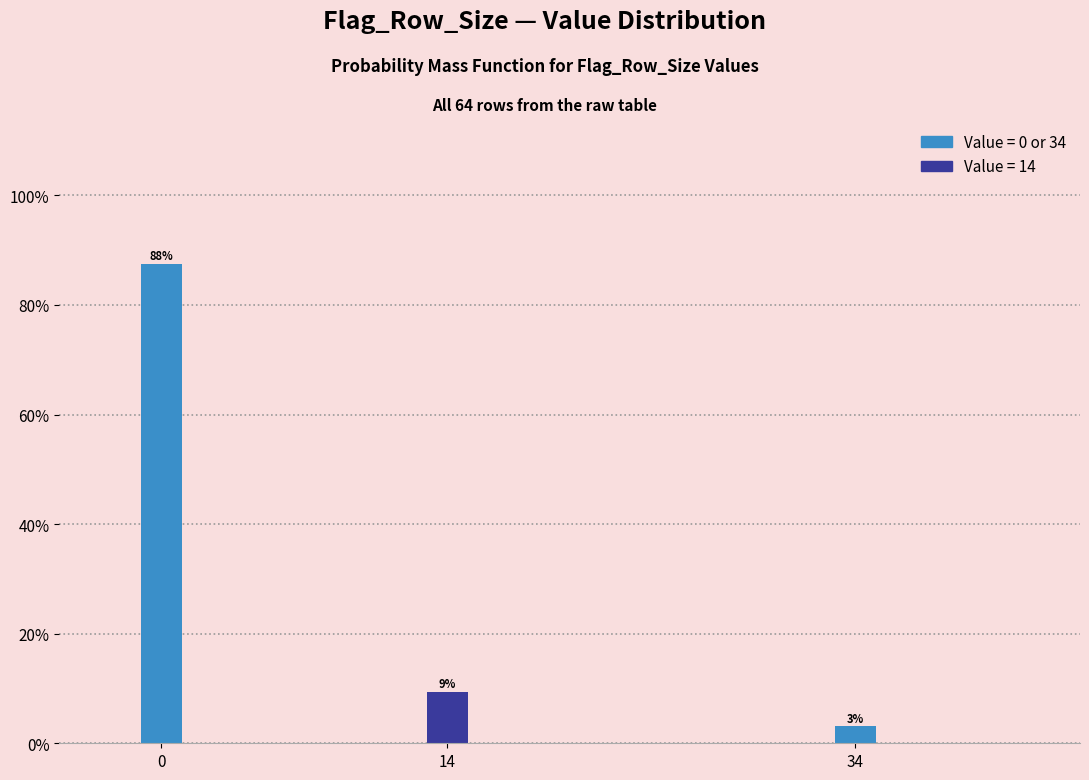

Are the bars horizontal?

No